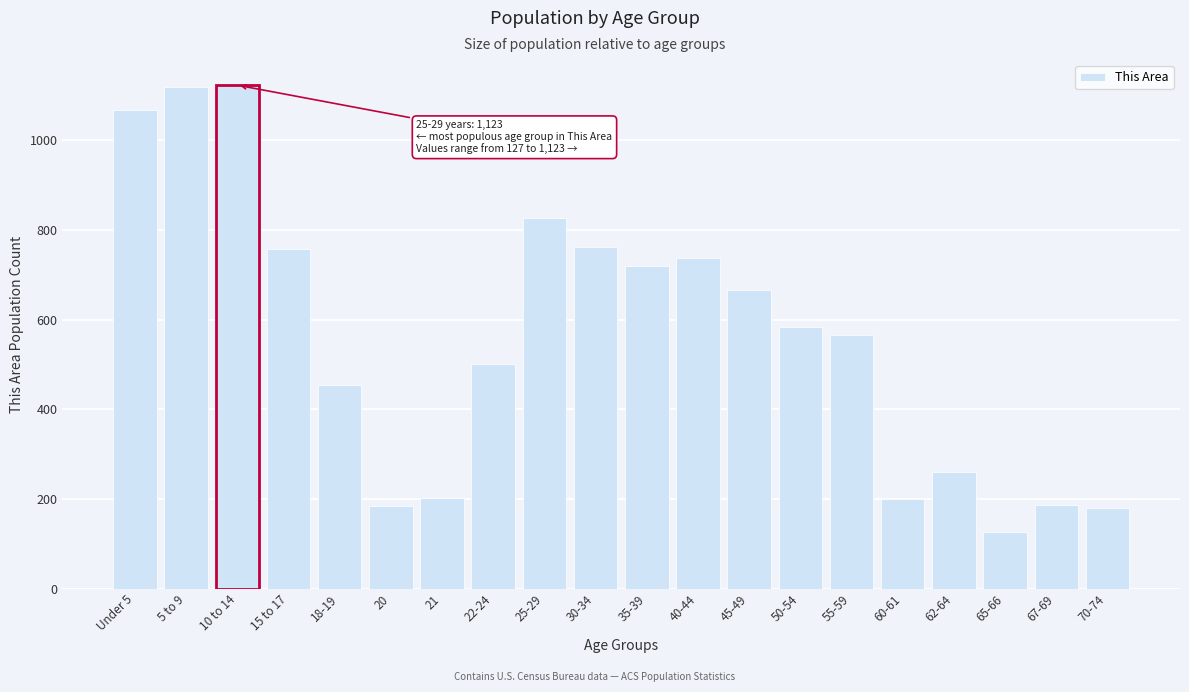

What is the sum of all values?

11224